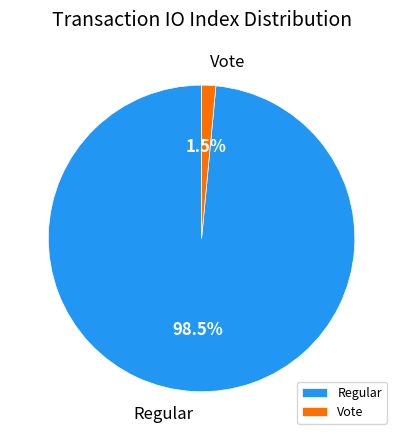

Rank the categories by value from lowest to highest.

Vote, Regular